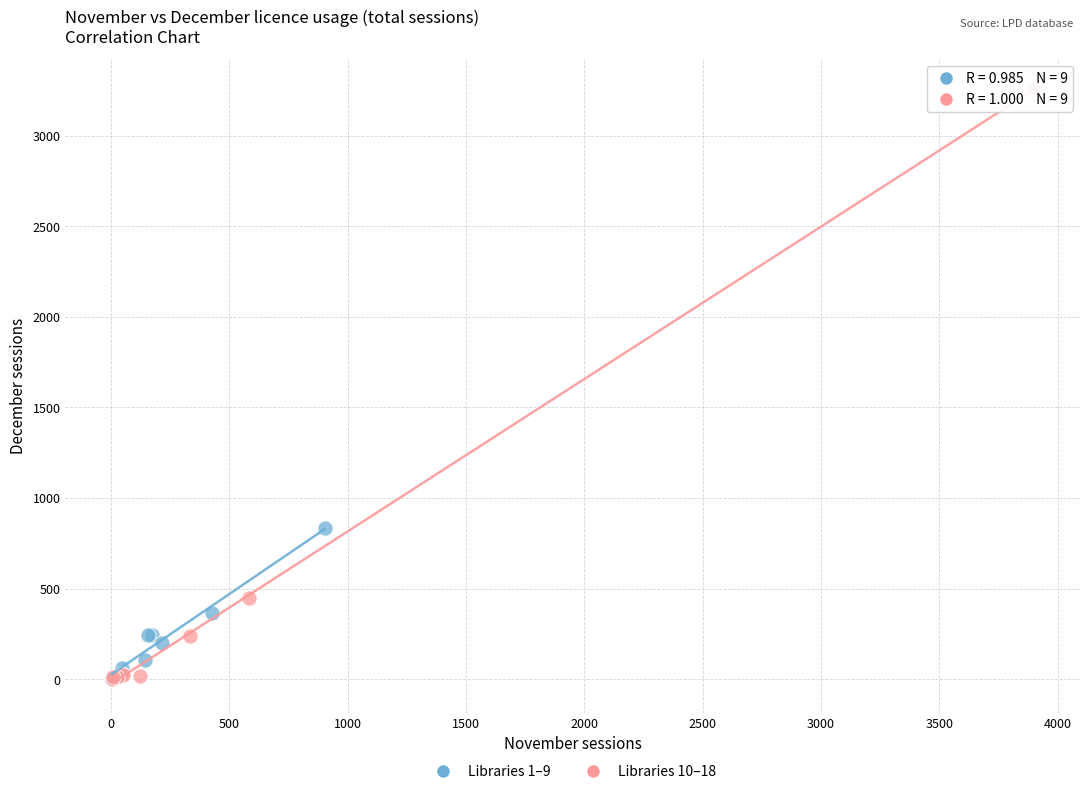

Which series contains the highest Y value?

Libraries 10–18